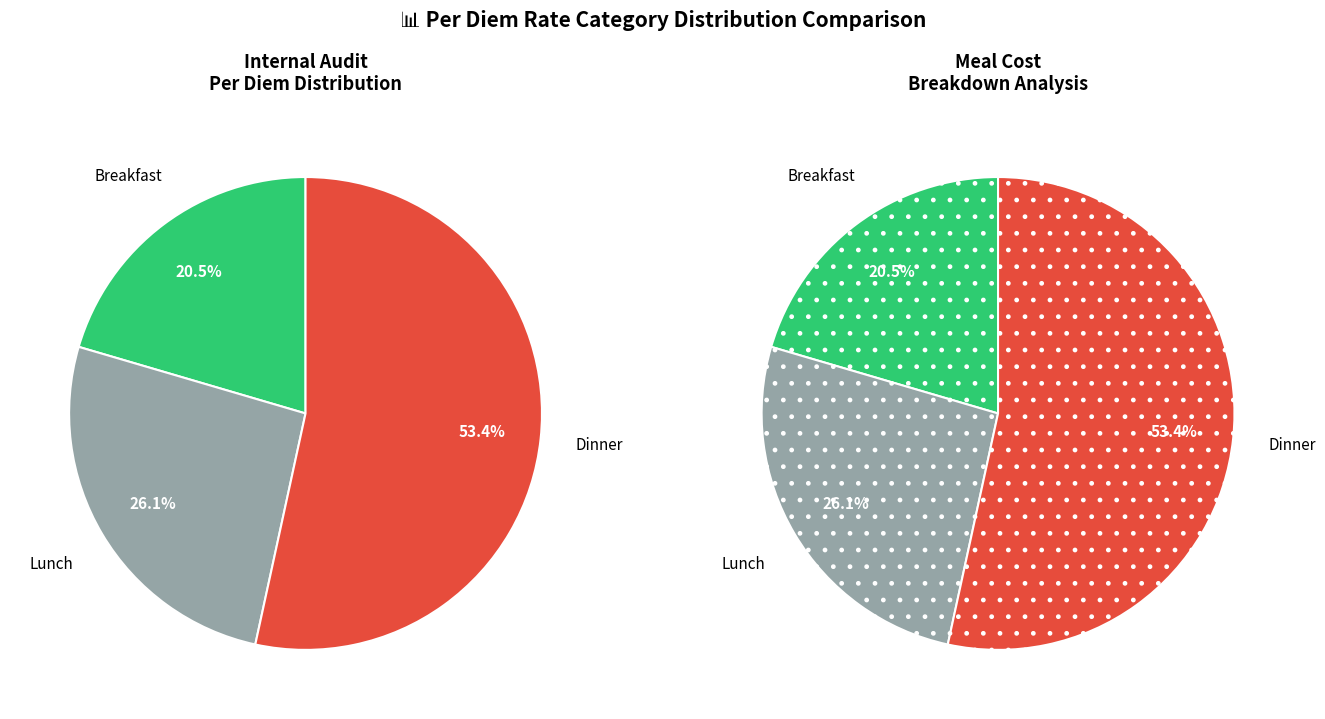

Which category accounts for the majority?

Dinner